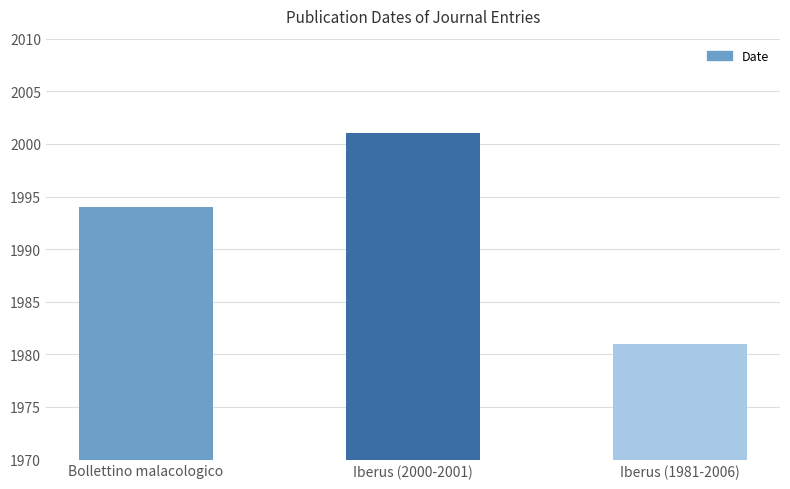

At which label is the value closest to 1991?

Bollettino malacologico